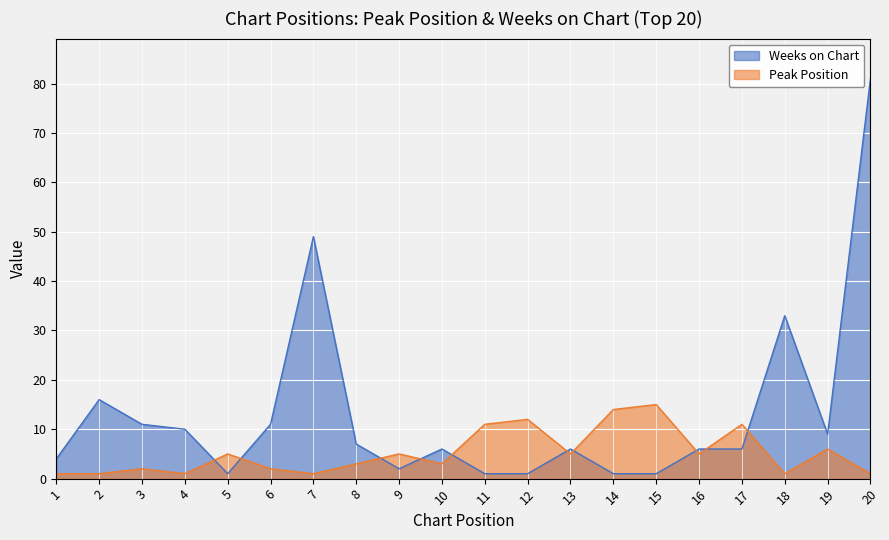

Does the chart display data point markers on the line(s)?

No